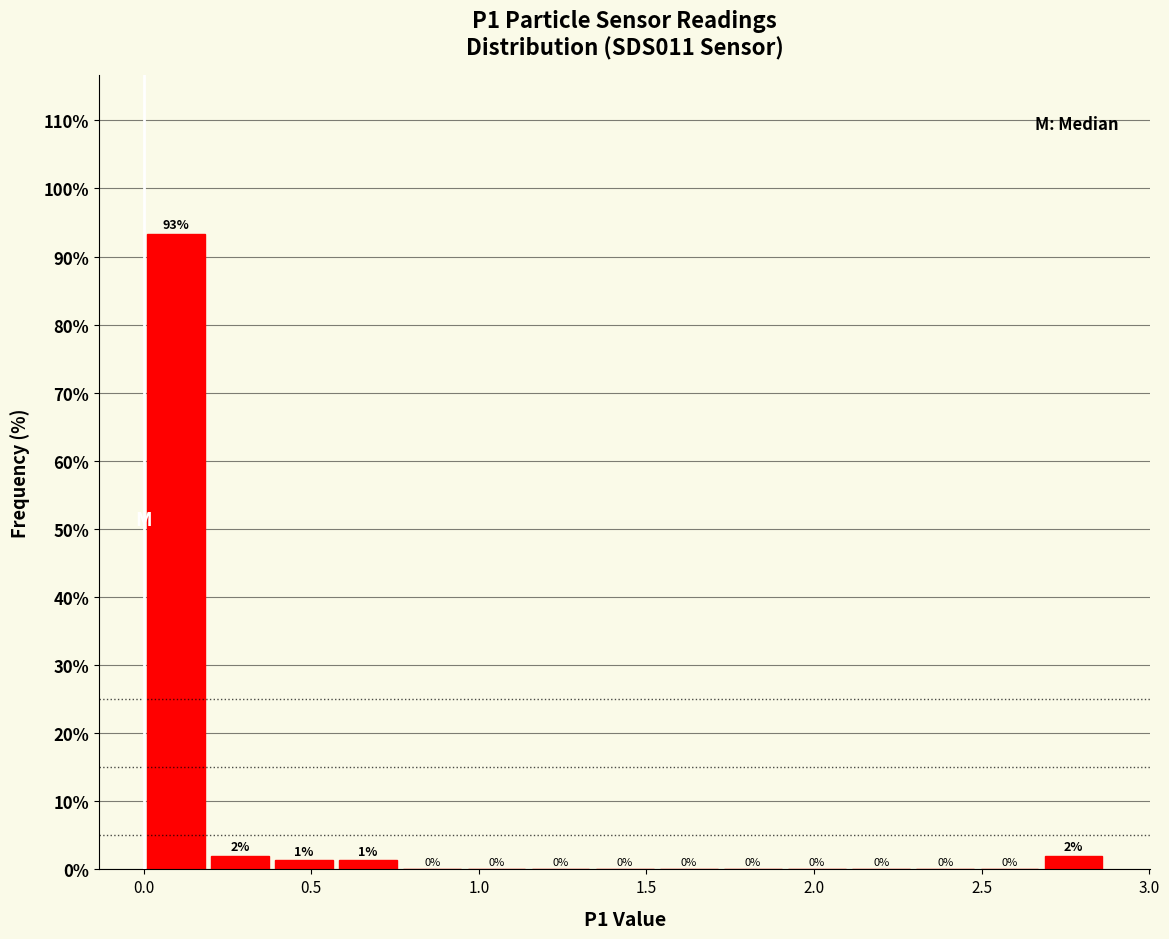

Read against the x-axis, roughly where is the centre of the tallest bar?

0.10